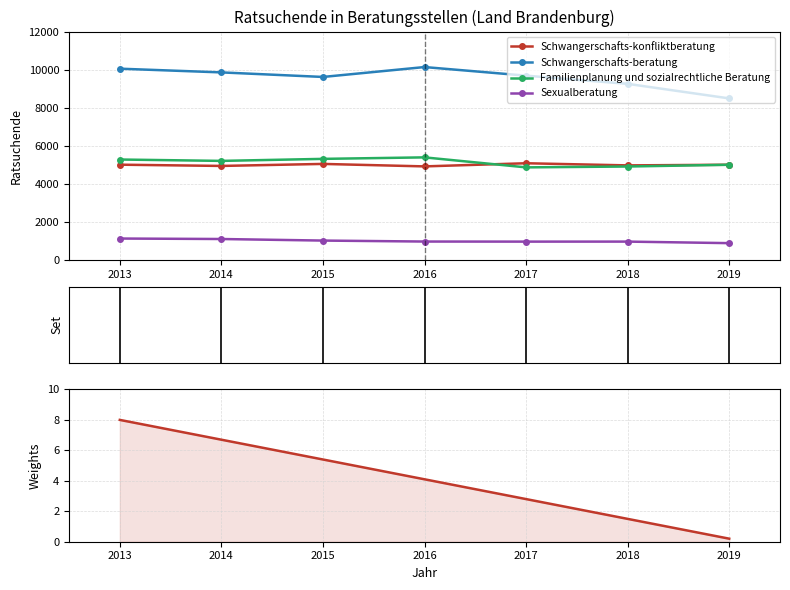

Which label corresponds to the smallest value in the chart?

2019